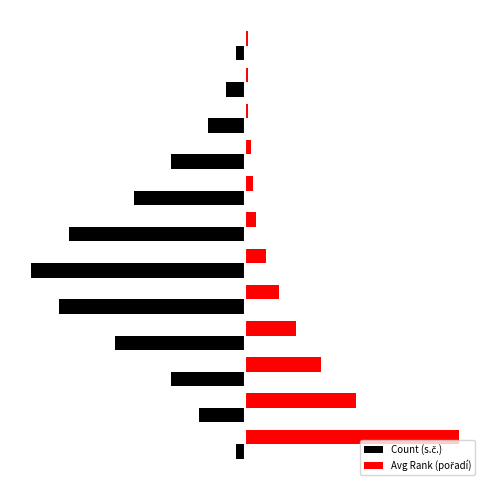

How many data points in Count (s.č.) are above -3?

5